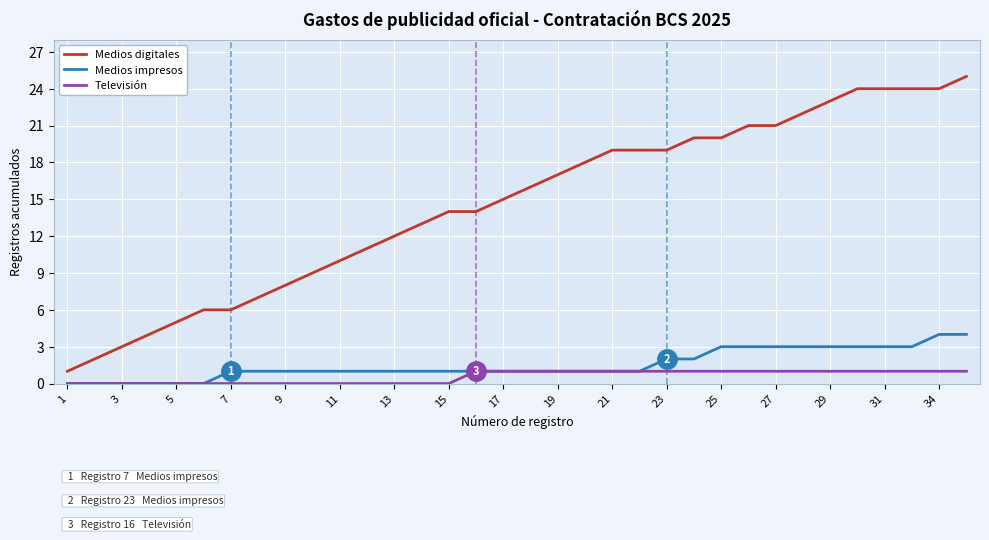

Count the Medios impresos values in the range 1 to 3.

26